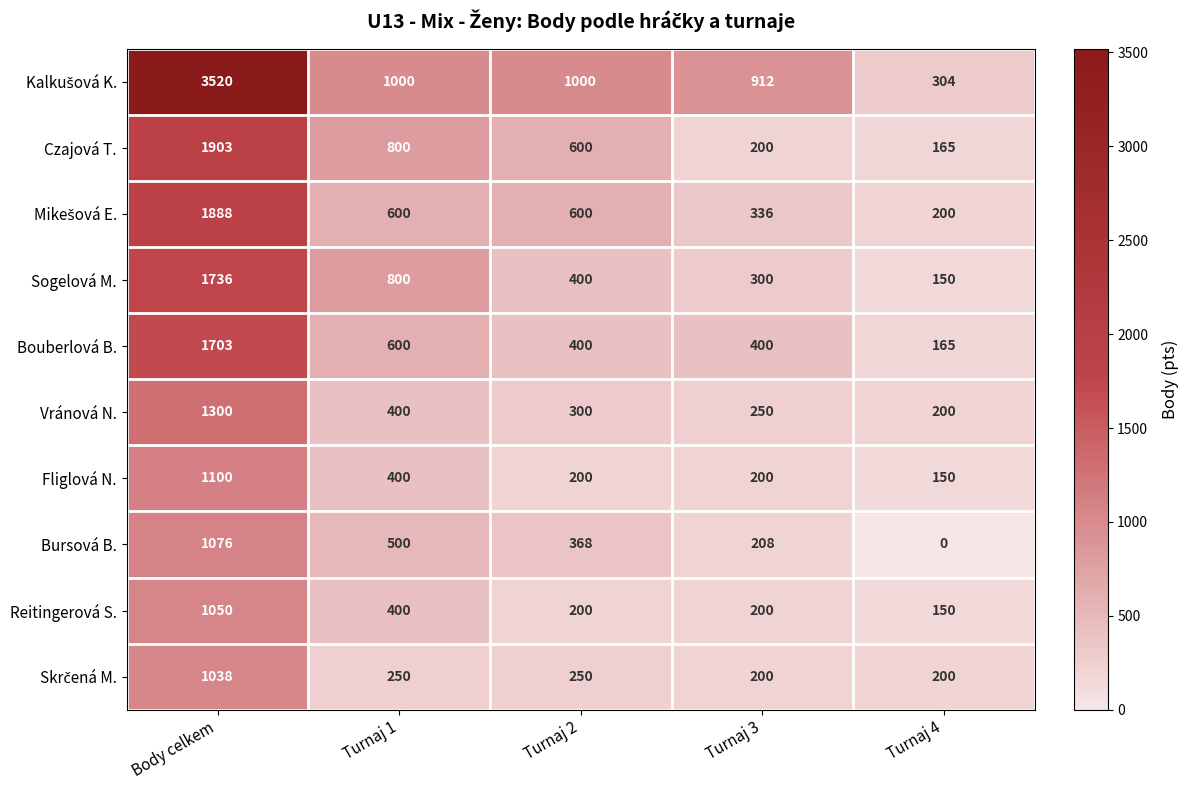

How many data points in Bouberlová B. are less than 400?

1